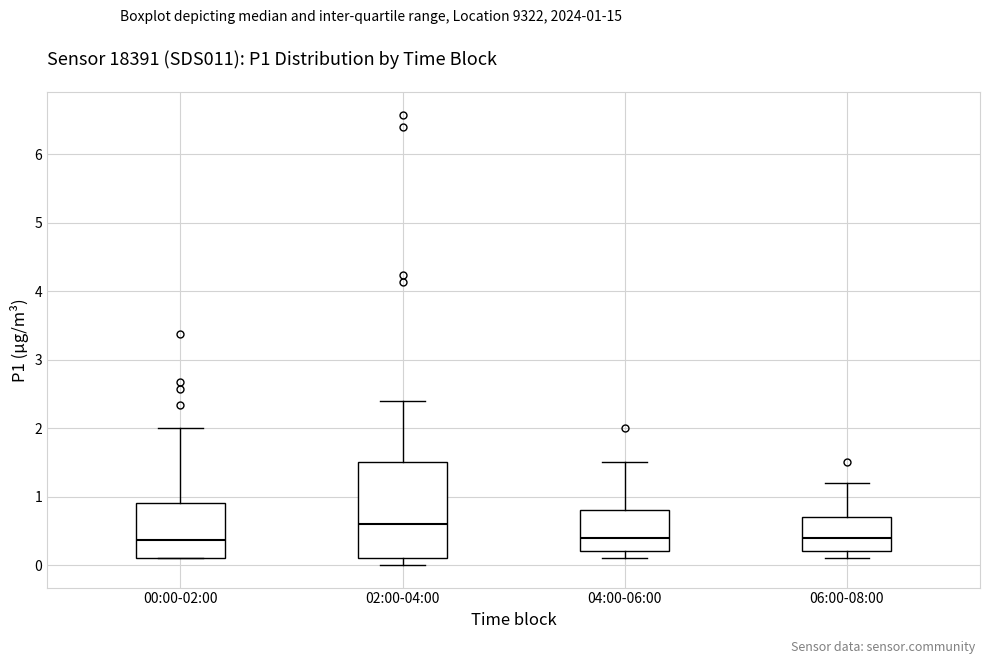

Comparing the boxes themselves (not the whiskers), which one is the tallest?

02:00-04:00